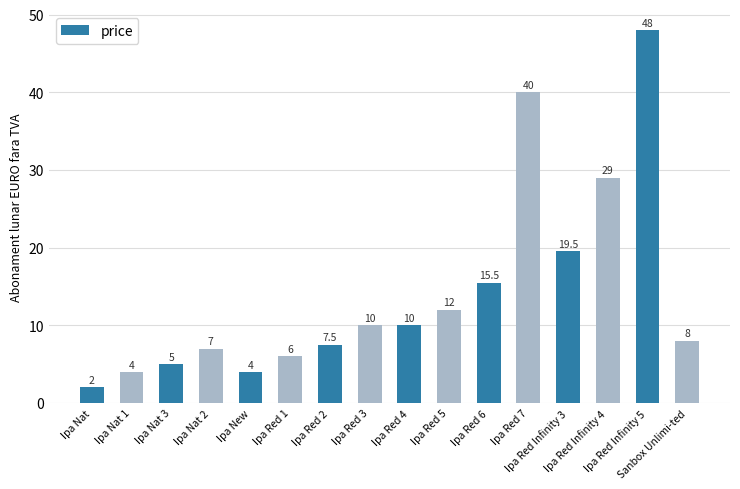

Between Sanbox Unlimi-ted and Ipa Red 3, which is larger?

Ipa Red 3